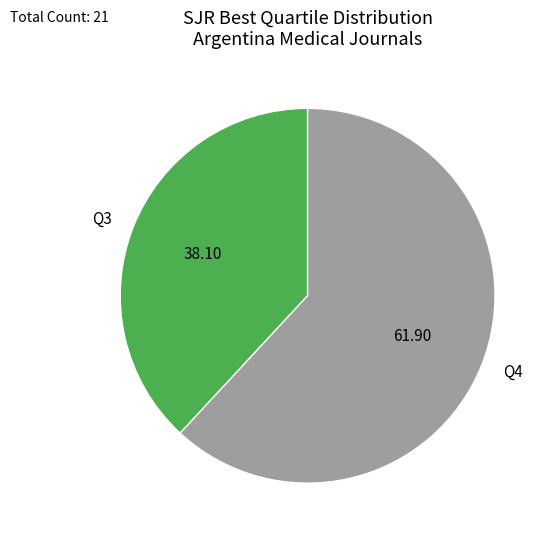

How many slices are in this pie chart?

2